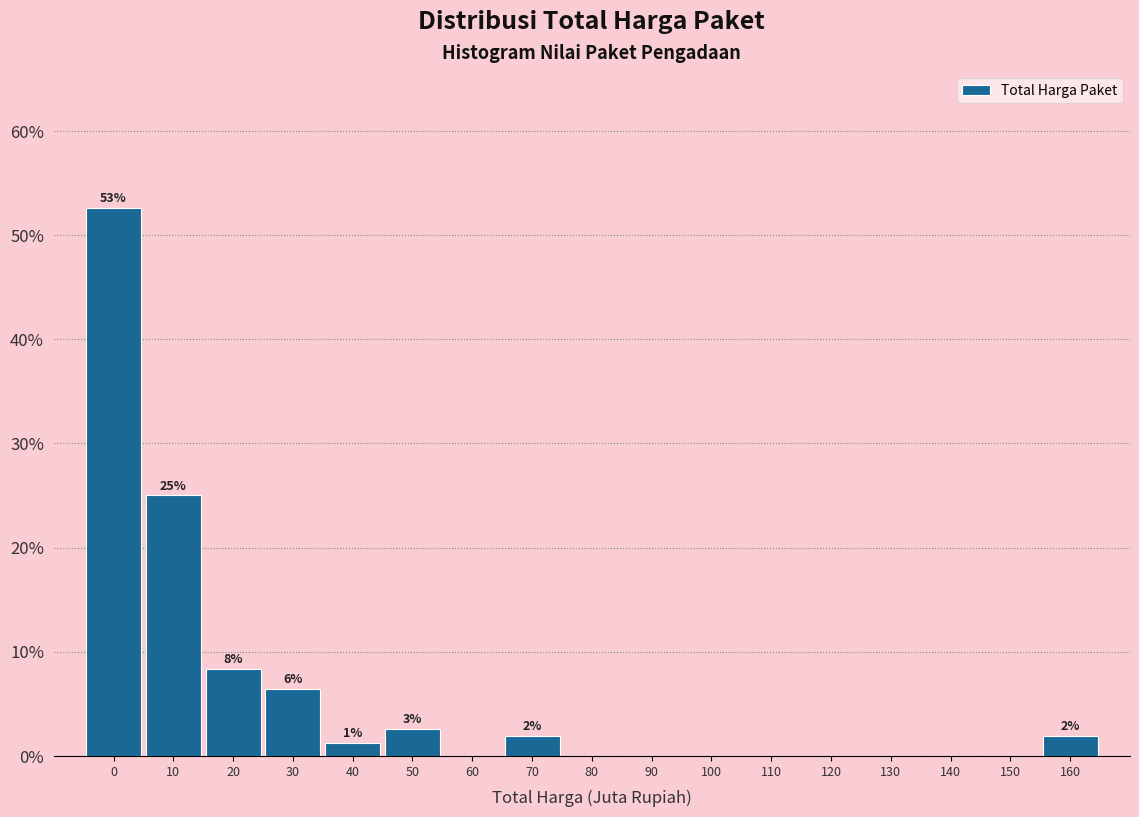

Reading left to right, list all the values displayed in this chart.

0=52.6	10=25.0	20=8.3	30=6.4	40=1.3	50=2.6	60=0.0	70=1.9	80=0.0	90=0.0	100=0.0	110=0.0	120=0.0	130=0.0	140=0.0	150=0.0	160=1.9